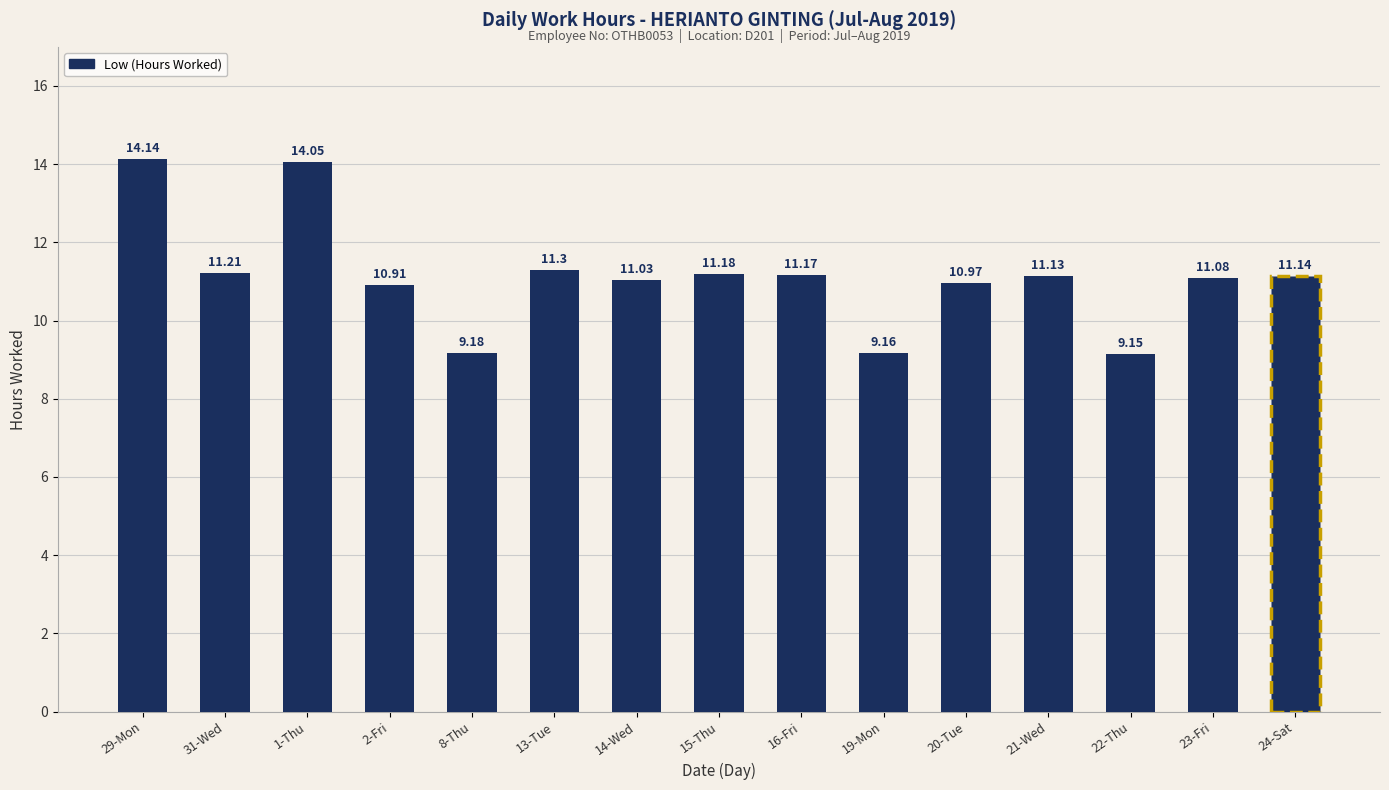

How many series are shown in this chart?

1